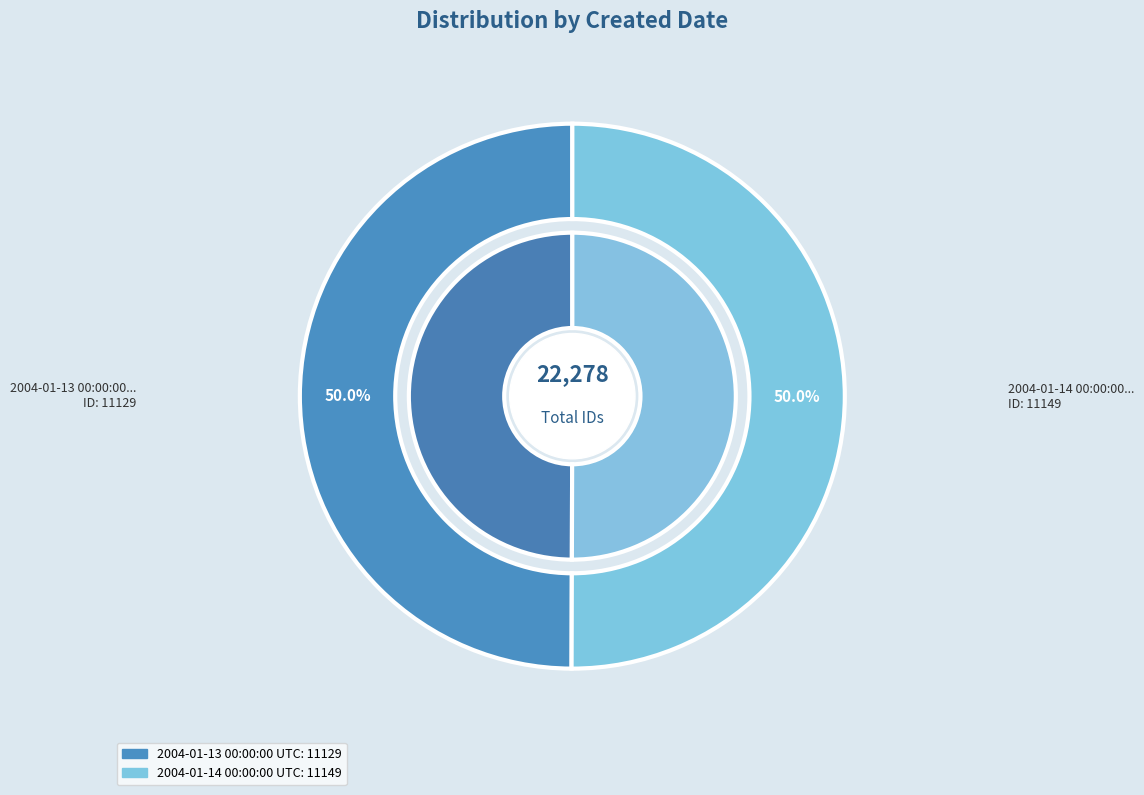

What percentage is NOT represented by 2004-01-13 00:00:00 UTC?

50.0%